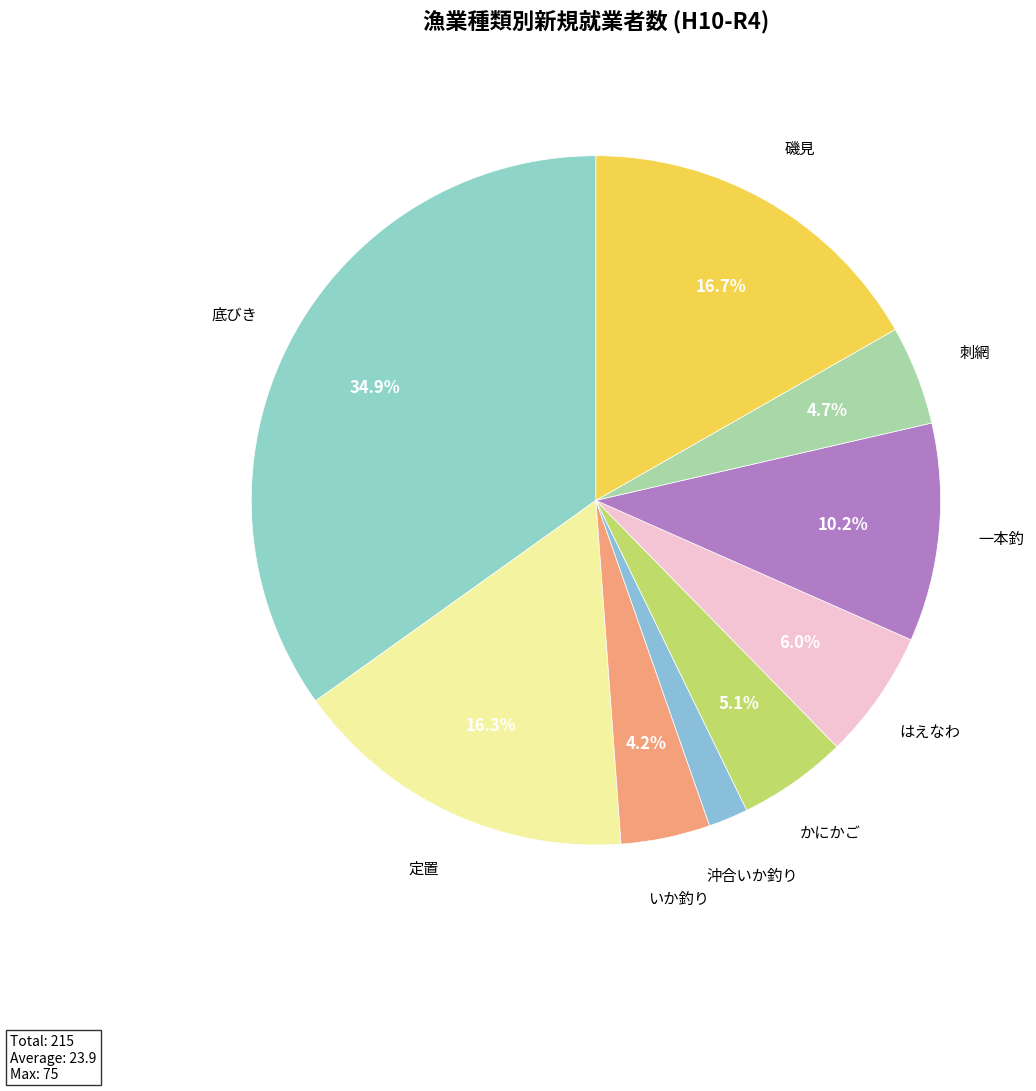

To the nearest percent, what is the difference between the largest and smallest slice percentages?

33%